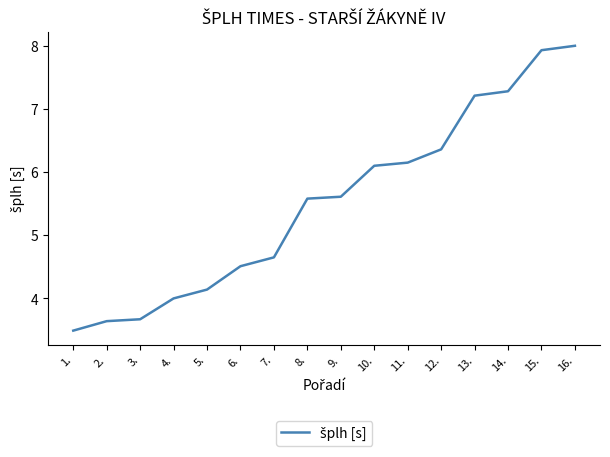

Does the chart display data point markers on the line(s)?

No